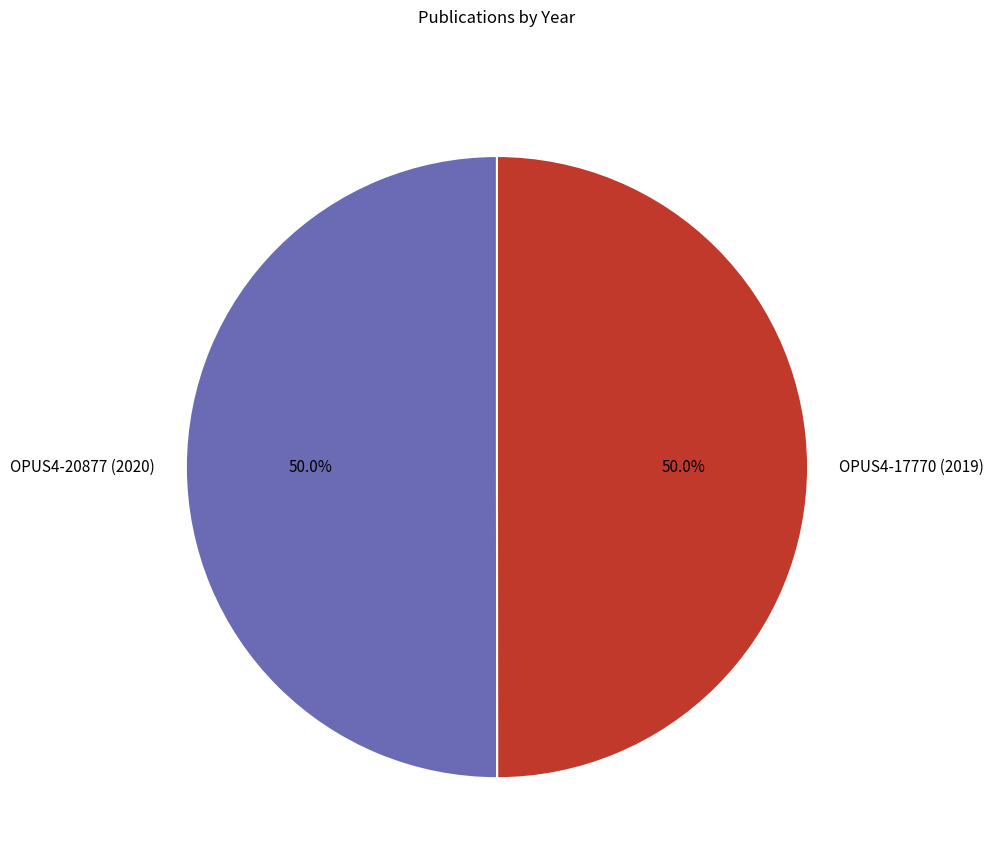

Is it true that OPUS4-17770 (2019) is 58% of the pie?

False